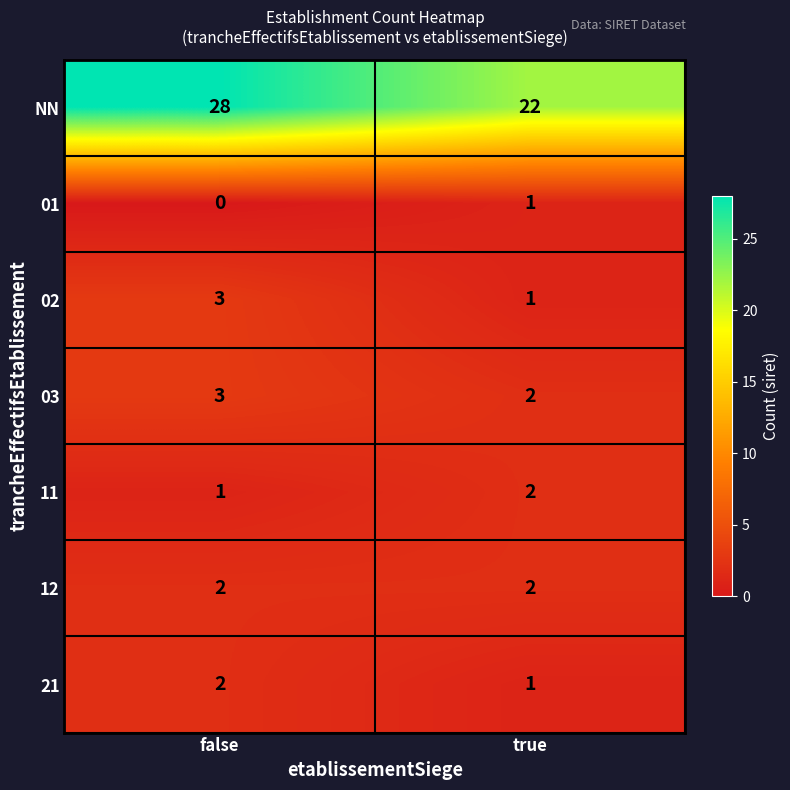

At which label is 01 closest to 0?

false